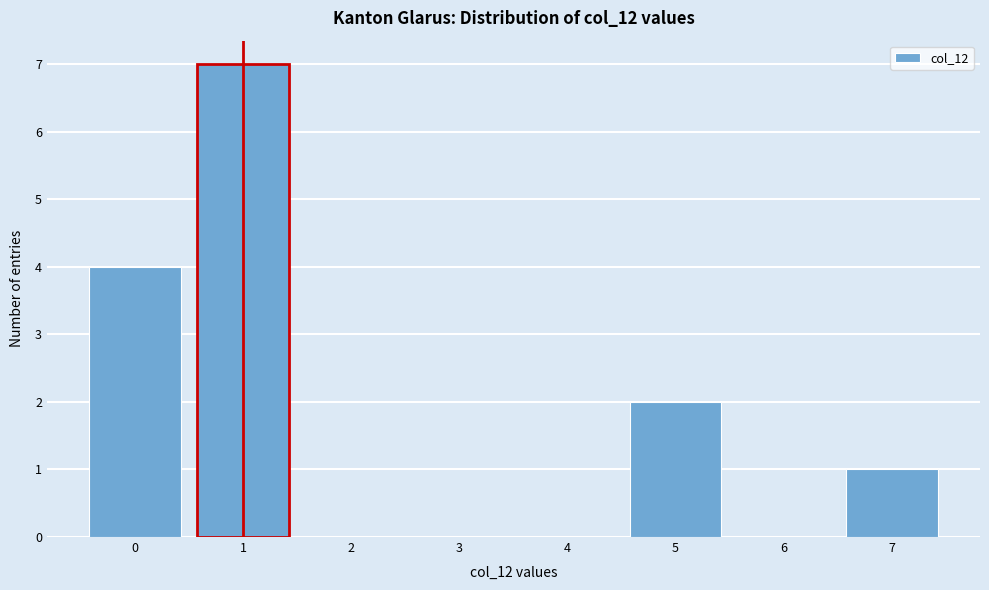

Reading left to right, list every bar in this chart as the range it spans on the x-axis followed by its height. The values are not printed on the chart, so give them approximately, as read against the axis.

-0.5 to 0.5: 4
0.5 to 1.5: 7
1.5 to 2.5: 0
2.5 to 3.5: 0
3.5 to 4.5: 0
4.5 to 5.5: 2
5.5 to 6.5: 0
6.5 to 7.5: 1